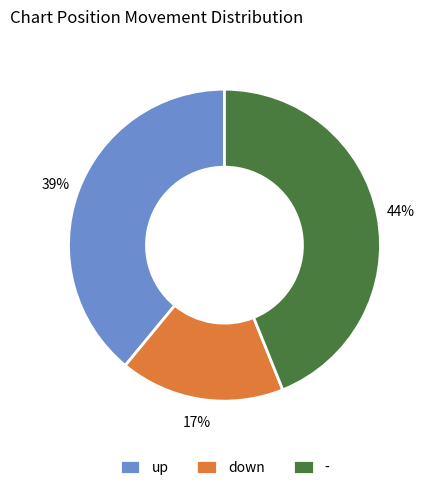

Do - and down together represent more than half of the pie?

Yes